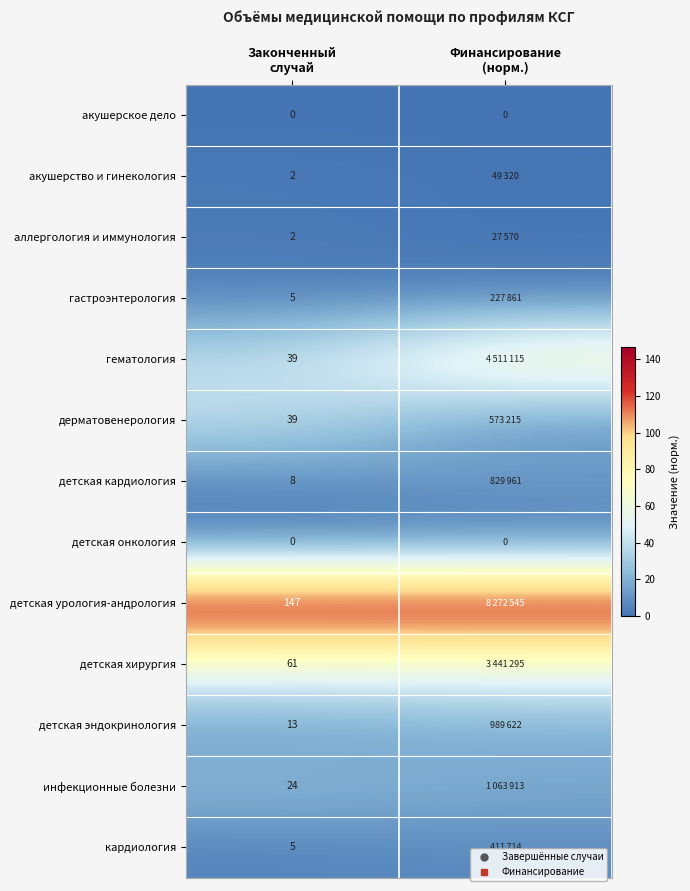

At how many categories does at least one series exceed 141?

2